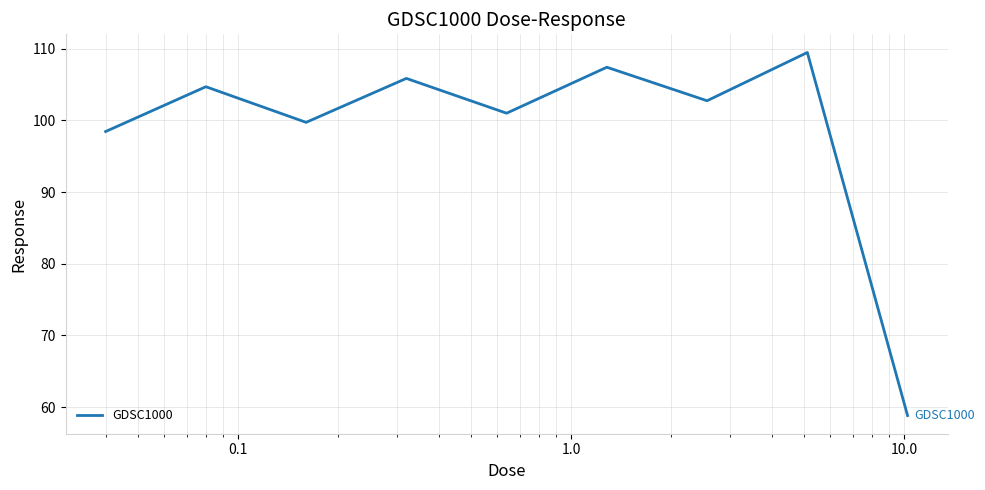

What is the minimum value shown in the chart?

58.8